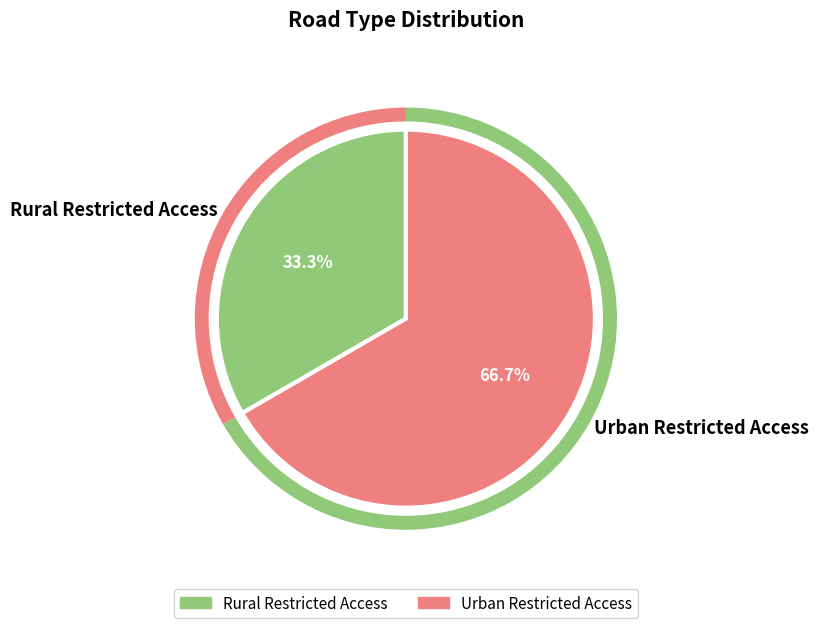

Count the number of slices in the pie.

2